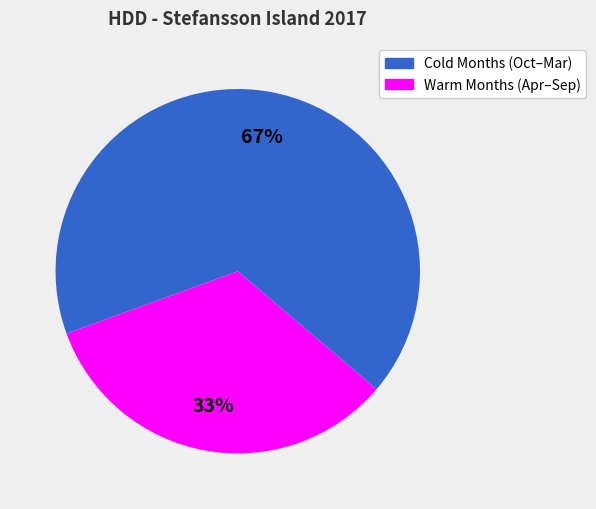

To the nearest percent, what is the average slice percentage?

50%